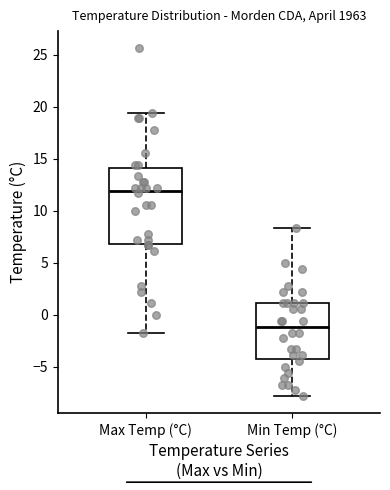

Reading left to right, read every box against the y-axis: the position of its median line, the range the box covers, and the ends of its whiskers. The values are not printed on the chart, so give them approximately, as read against the axis.

Max Temp (°C): median 12.0, box 7.0 to 14.0, whiskers -1.5 to 19.5
Min Temp (°C): median -1.0, box -4.5 to 1.0, whiskers -8.0 to 8.5